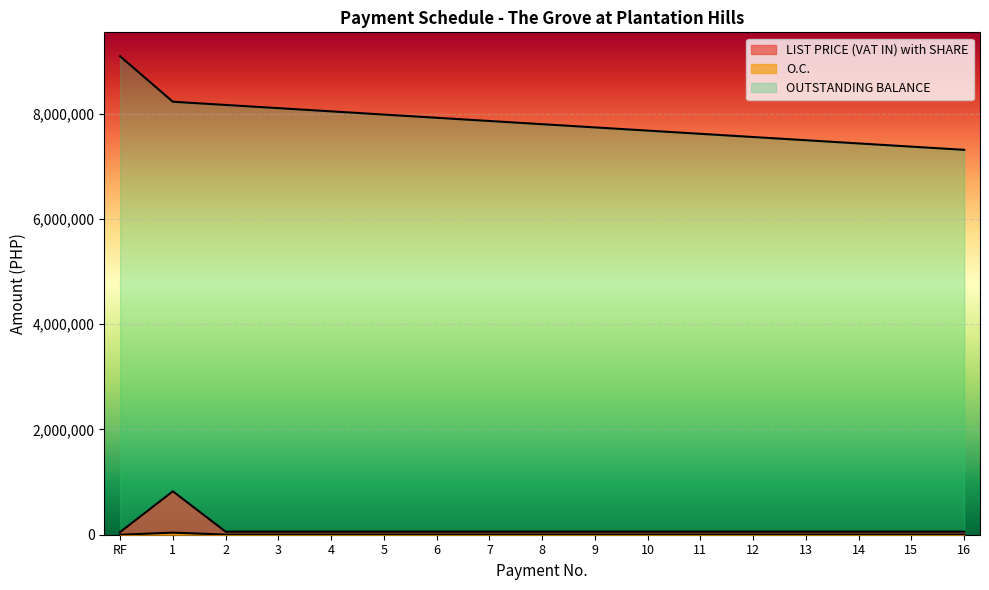

Is it true that LIST PRICE (VAT IN) with SHARE equals 58356.1 at 10?

True